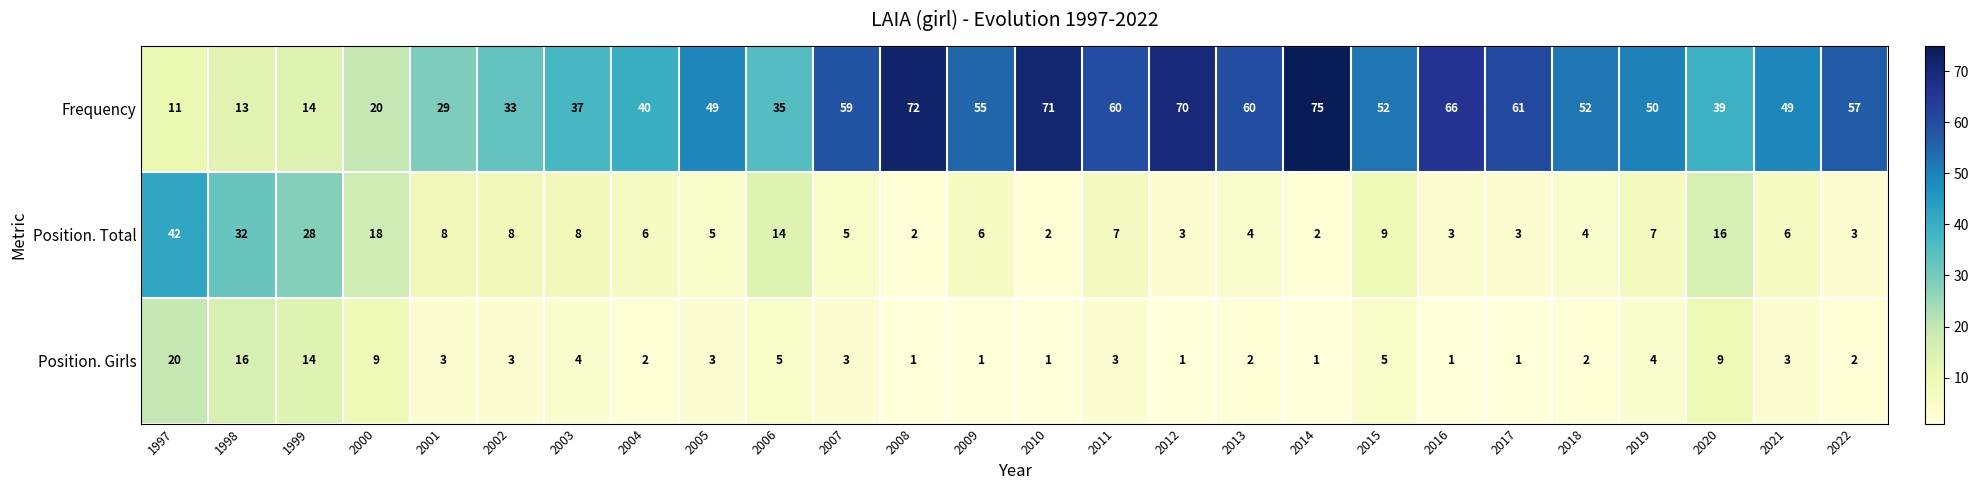

Rank the series at 2008 from highest to lowest value.

Frequency, Position. Total, Position. Girls